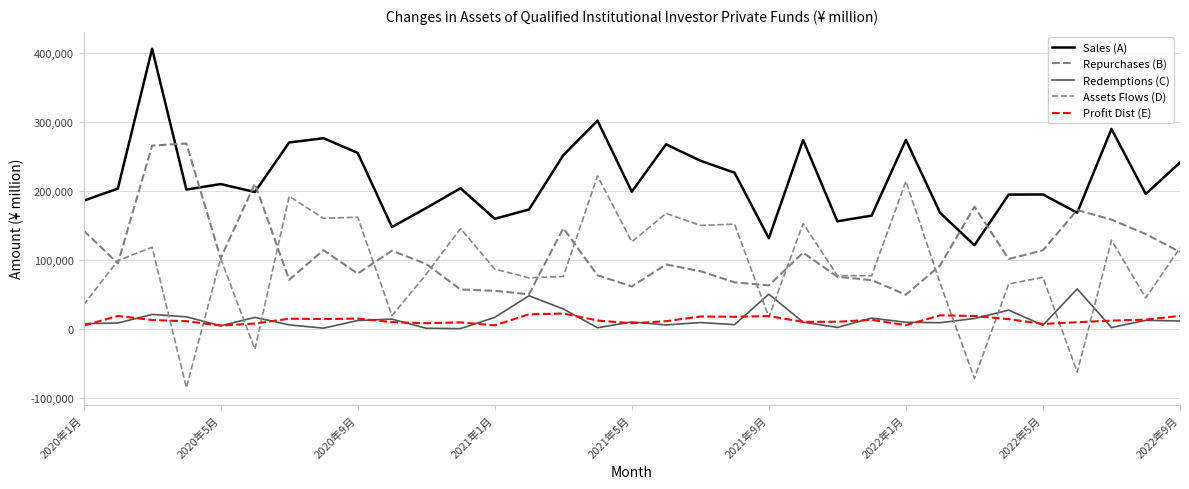

Count the number of categories in the chart.

33